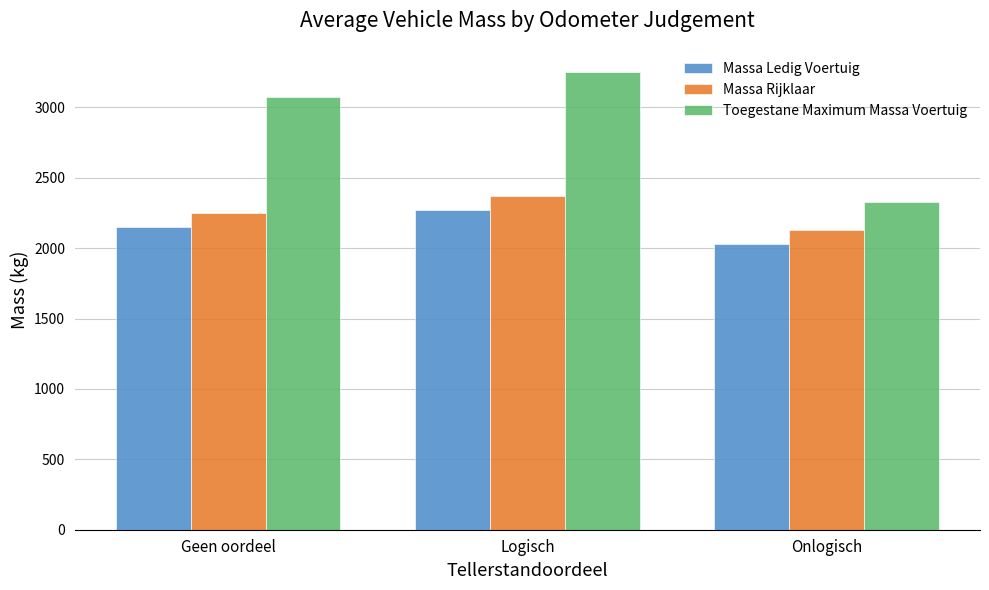

What is the value of the Toegestane Maximum Massa Voertuig bar at the 1st from the left?

3072.5